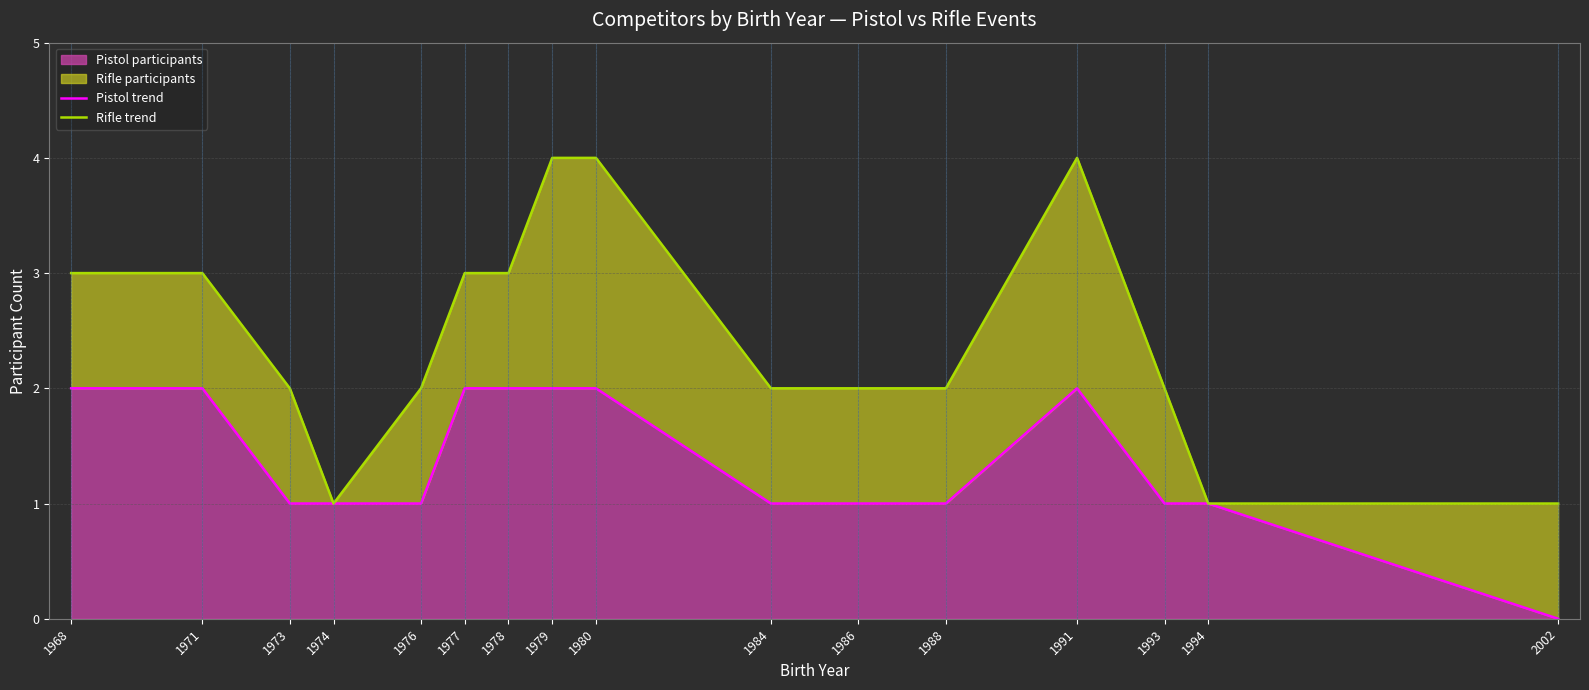

True or false: Rifle trend has a value of 3 at 1973.

False